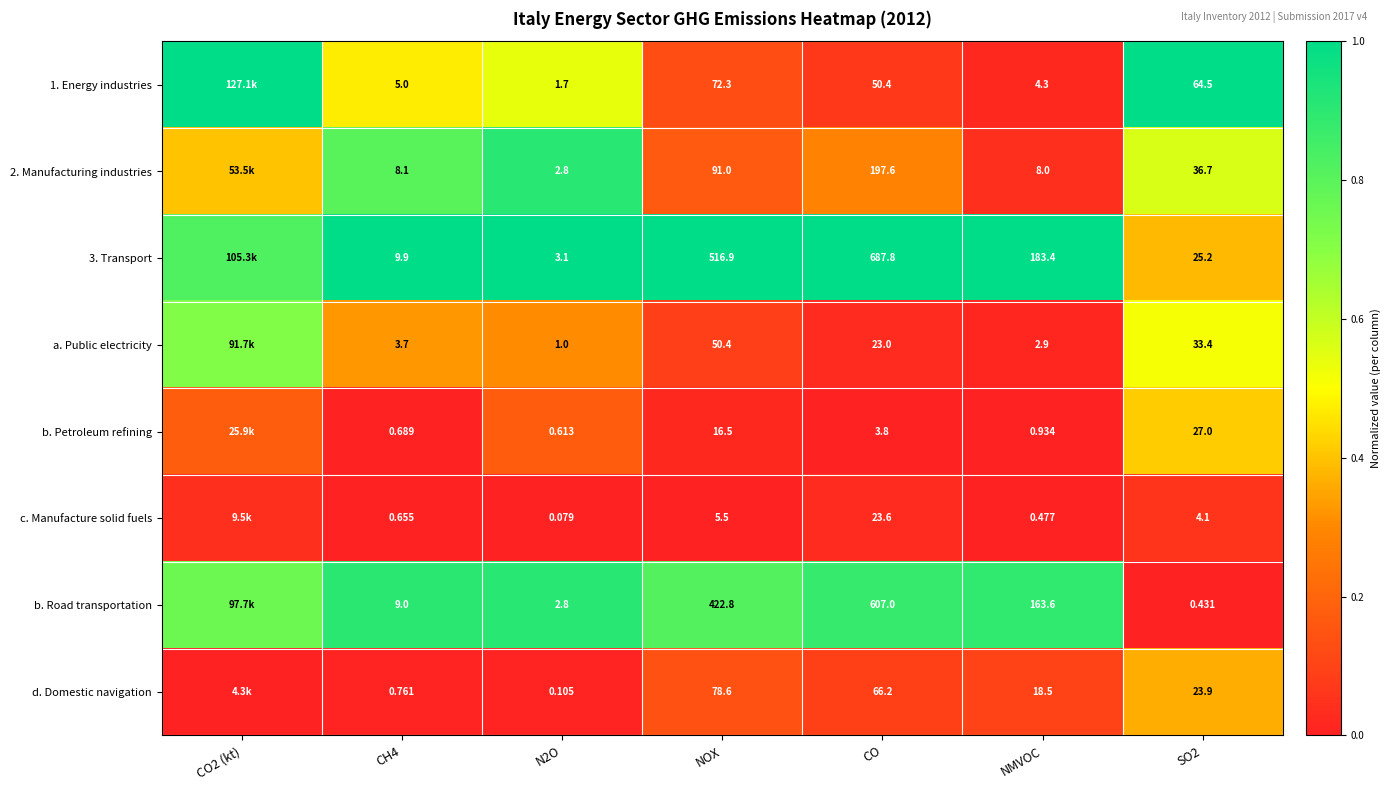

At which category does the chart reach its peak across all series?

CO2 (kt)